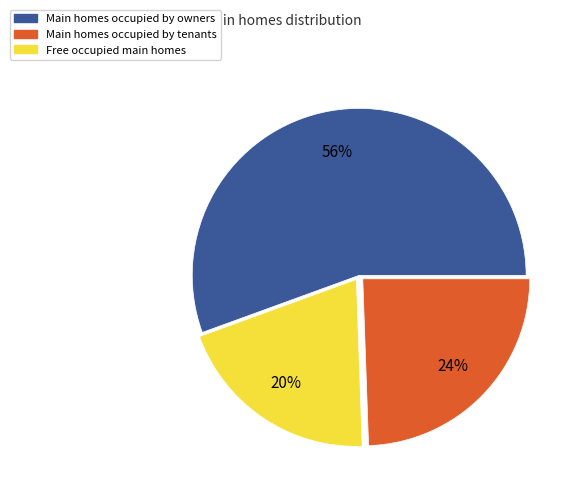

To the nearest percent, what is the average slice percentage?

33%